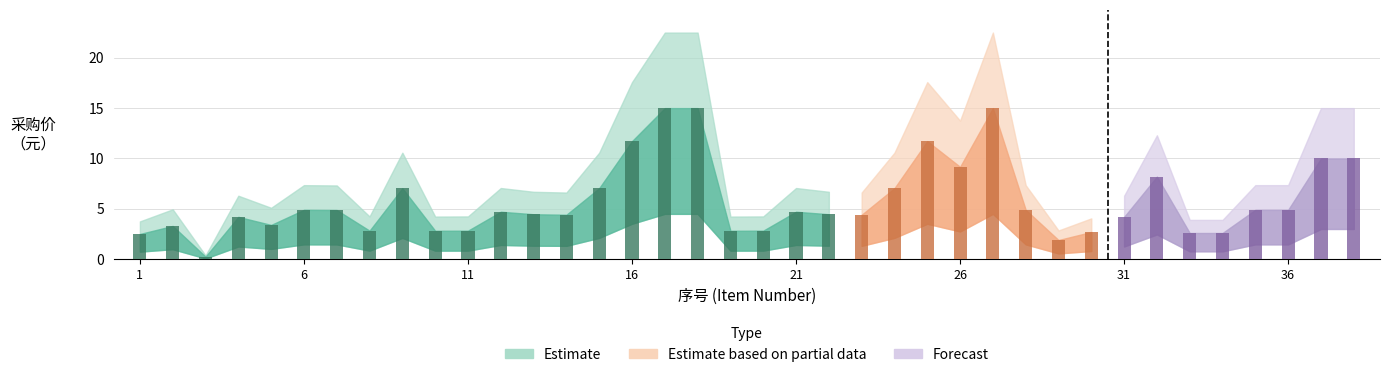

Reading right to left, transcribe all the data shown in this chart.

38=10.0	37=10.0	36=4.9	35=4.9	34=2.6	33=2.6	32=8.2	31=4.2	30=2.7	29=1.9	28=4.9	27=15.0	26=9.2	25=11.7	24=7.0	23=4.4	22=4.5	21=4.7	20=2.8	19=2.8	18=15.0	17=15.0	16=11.7	15=7.0	14=4.4	13=4.5	12=4.7	11=2.8	10=2.8	9=7.0	8=2.8	7=4.9	6=4.9	5=3.4	4=4.2	3=0.2	2=3.3	1=2.5